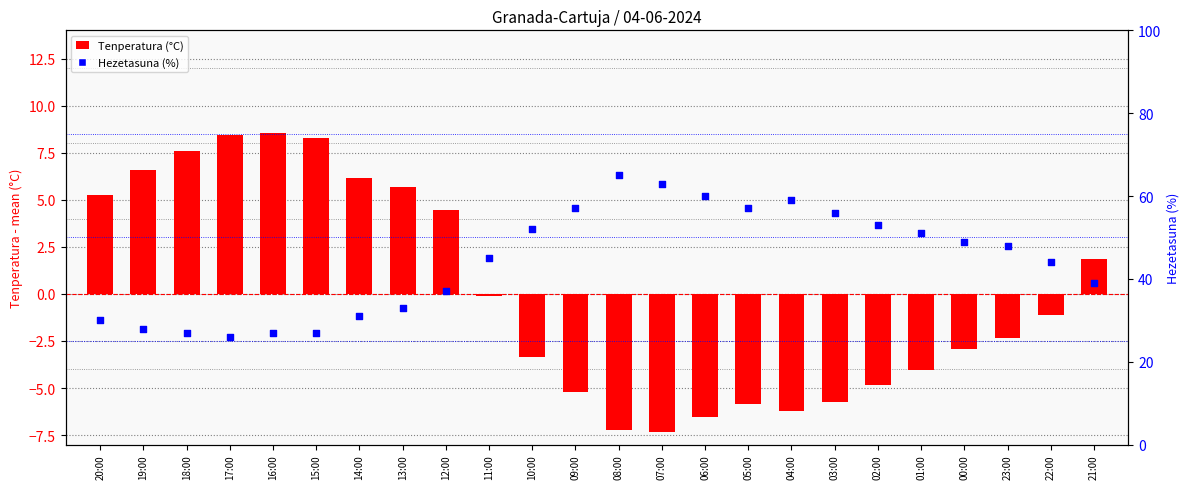

What are all the series names shown in the legend?

Tenperatura (°C), Hezetasuna (%)